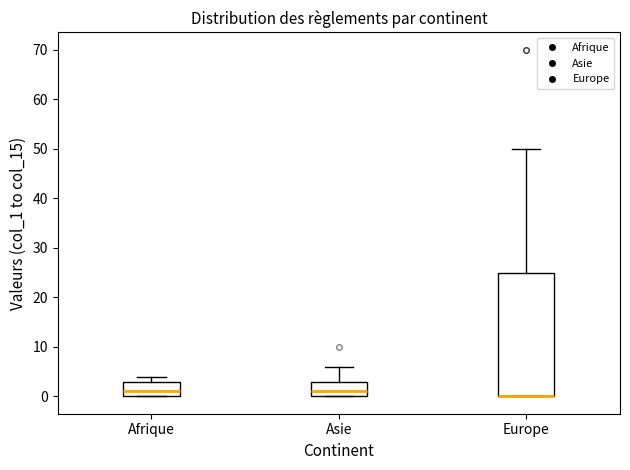

Where is the lower edge of the box for Afrique on the y-axis? The values are not printed on the chart, so give them approximately, as read against the axis.

0